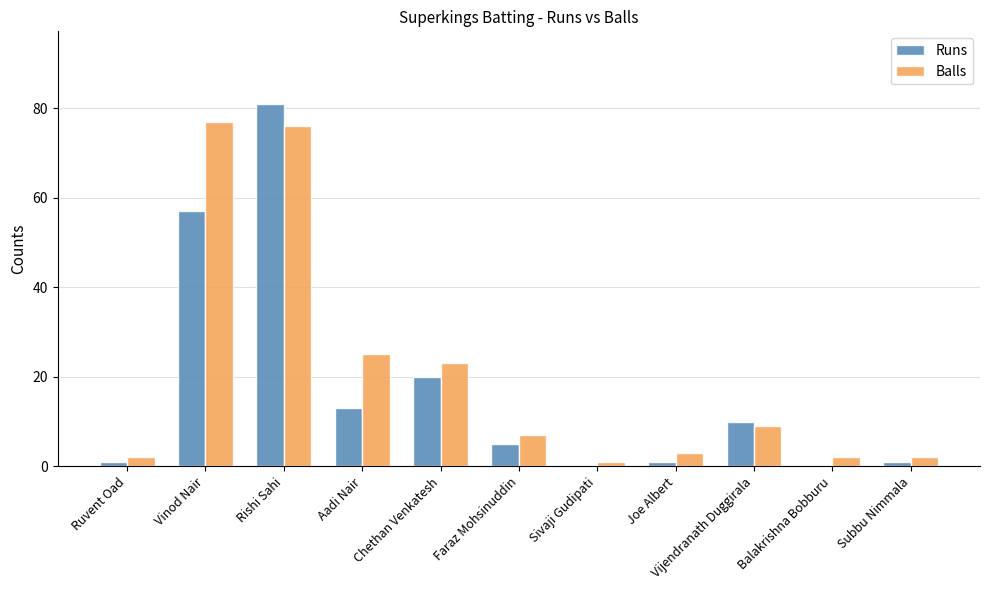

What is the sum of the Balls values at Vinod Nair and Ruvent Oad?

79